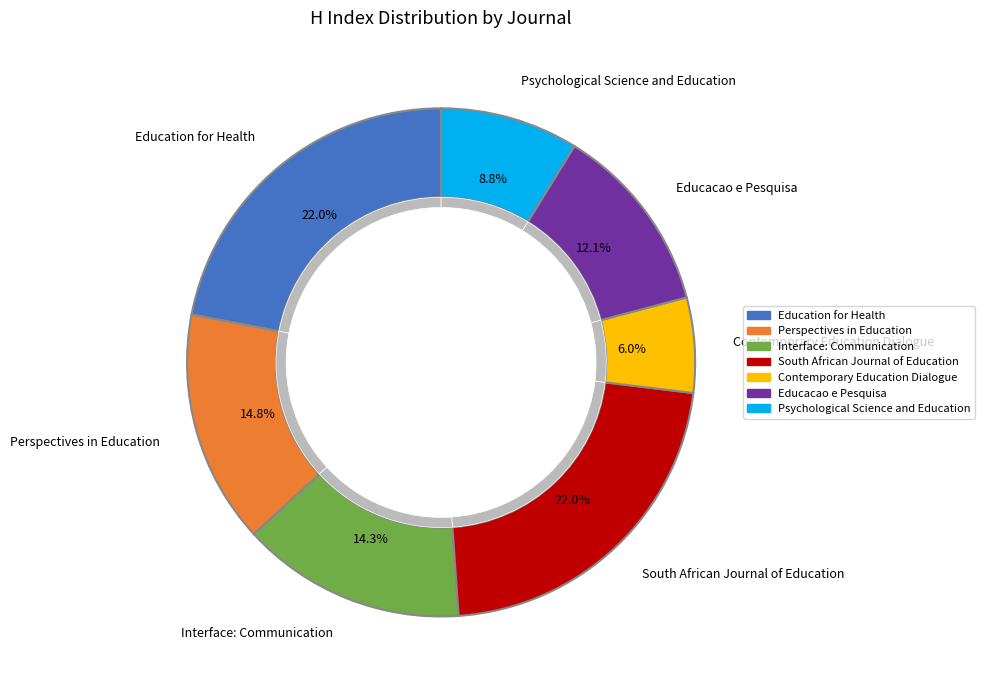

How many segments does this pie chart have?

7